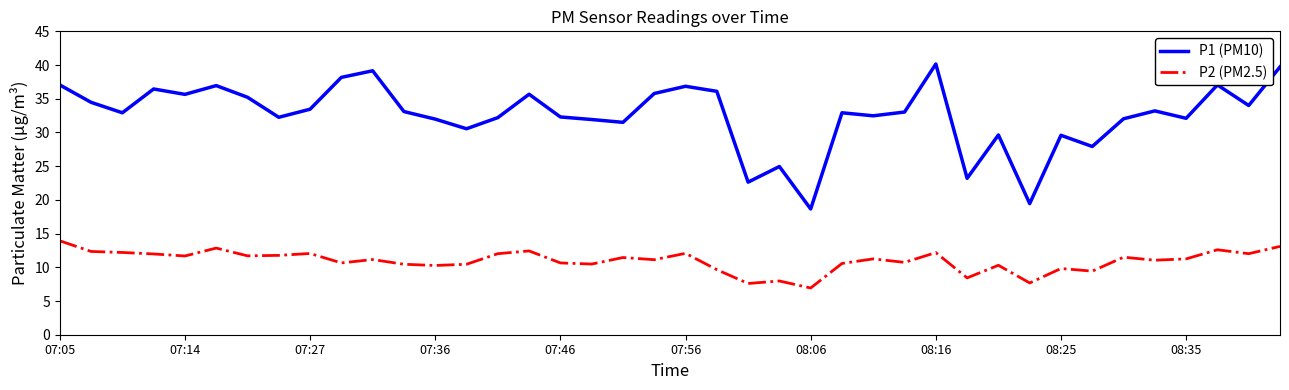

Which series has the largest total across all categories?

P1 (PM10)